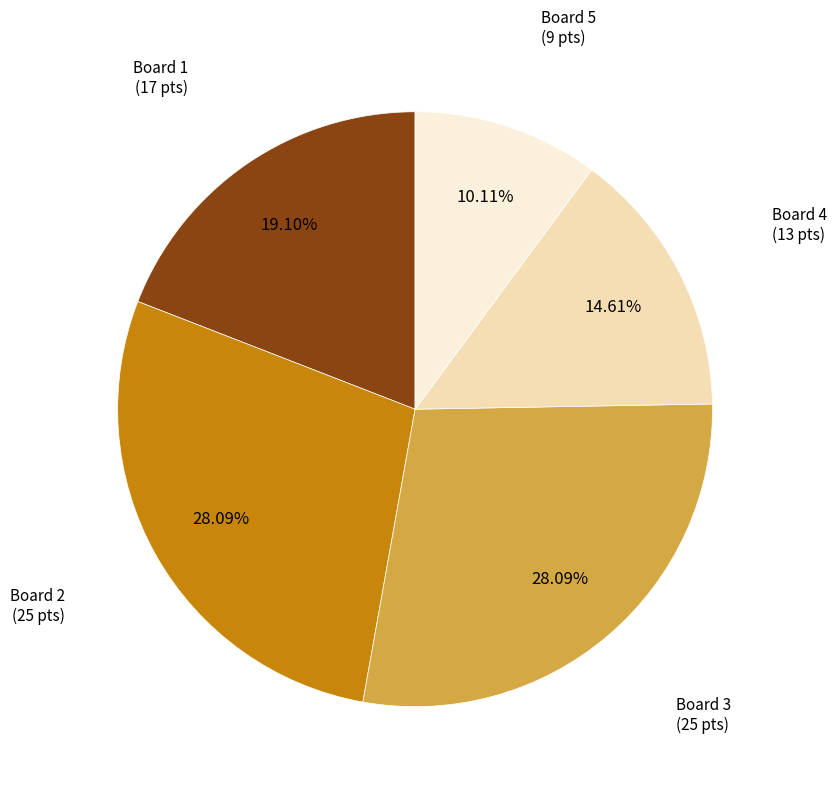

Is there any slice that represents more than half of the pie?

No